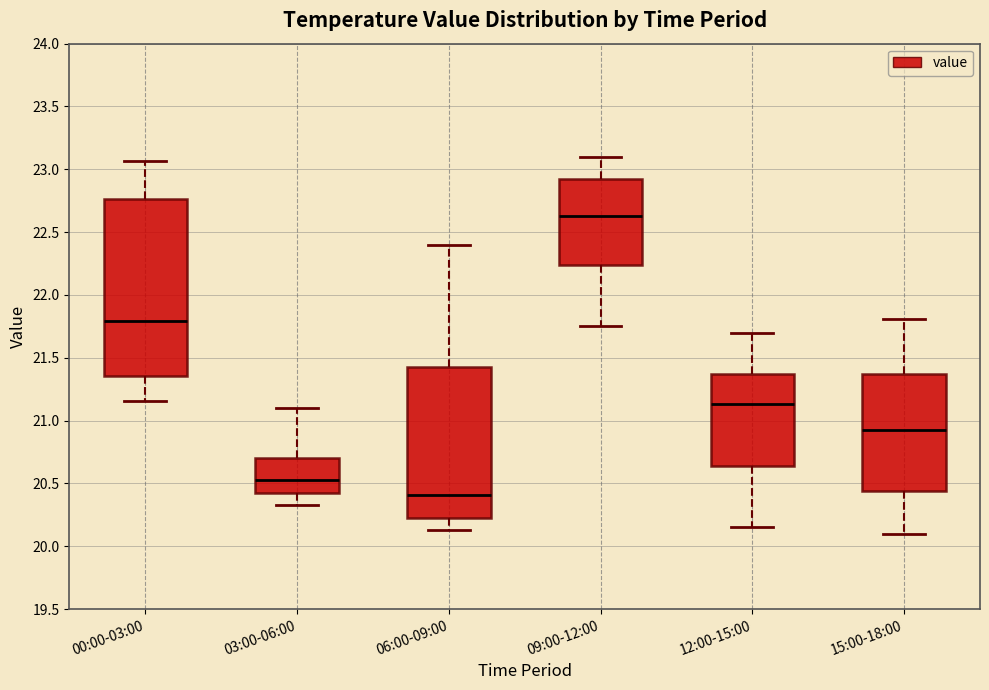

Reading left to right, read every box against the y-axis: the position of its median line, the range the box covers, and the ends of its whiskers. The values are not printed on the chart, so give them approximately, as read against the axis.

00:00-03:00: median 21.80, box 21.35 to 22.75, whiskers 21.15 to 23.05
03:00-06:00: median 20.55, box 20.45 to 20.70, whiskers 20.35 to 21.10
06:00-09:00: median 20.40, box 20.25 to 21.45, whiskers 20.15 to 22.40
09:00-12:00: median 22.65, box 22.25 to 22.90, whiskers 21.75 to 23.10
12:00-15:00: median 21.15, box 20.65 to 21.35, whiskers 20.15 to 21.70
15:00-18:00: median 20.95, box 20.45 to 21.35, whiskers 20.10 to 21.80